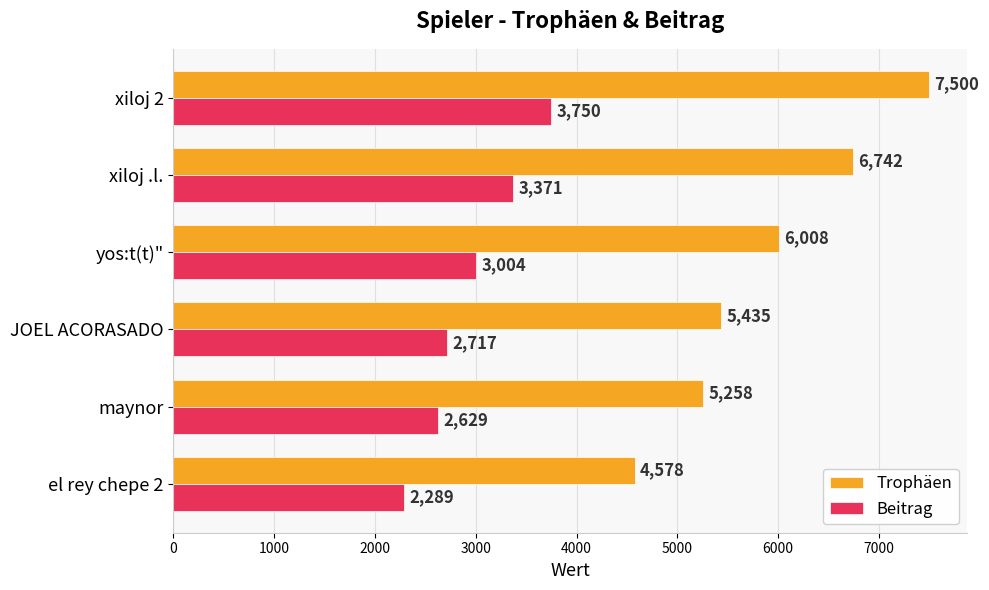

List the series in order of their peak value, lowest first.

Beitrag, Trophäen